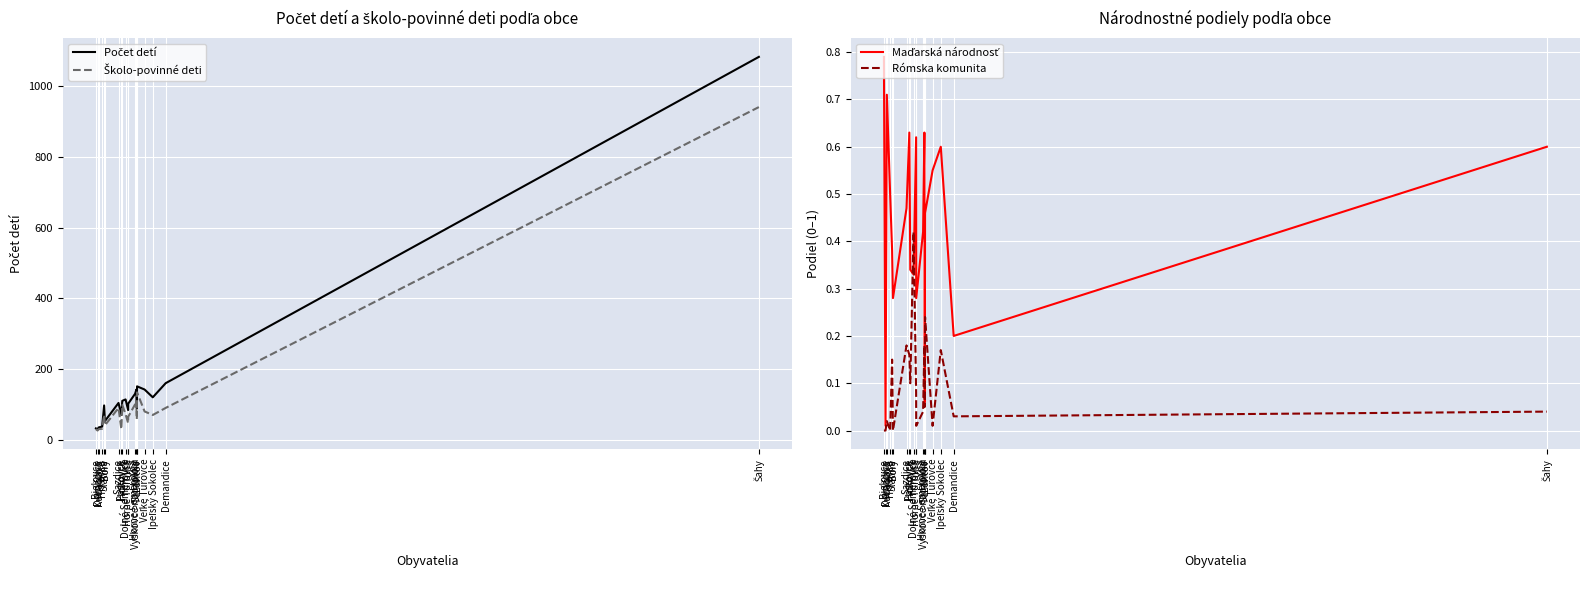

List the series in order of their peak value, highest first.

Počet detí, Školo-povinné deti, Maďarská národnosť, Rómska komunita